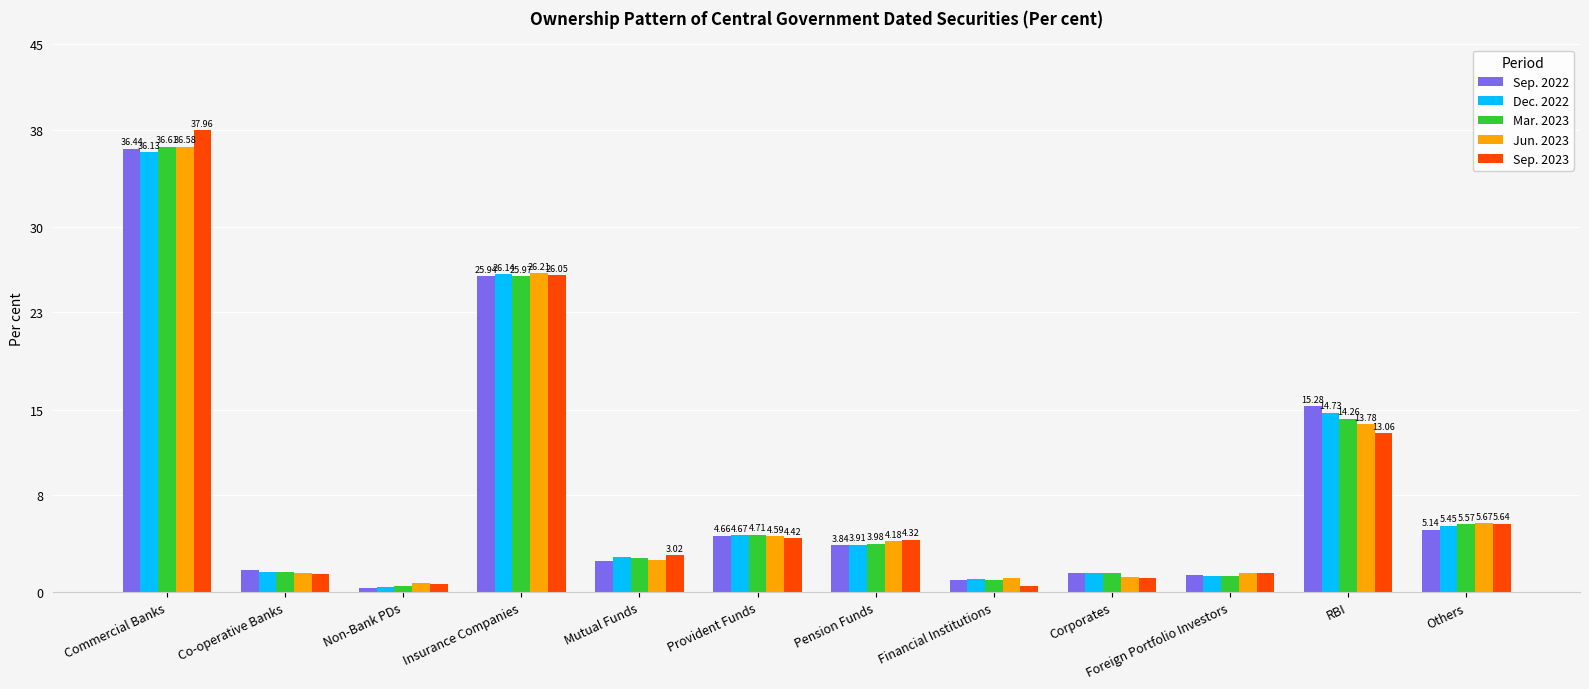

Which series has the largest total across all categories?

Sep. 2023